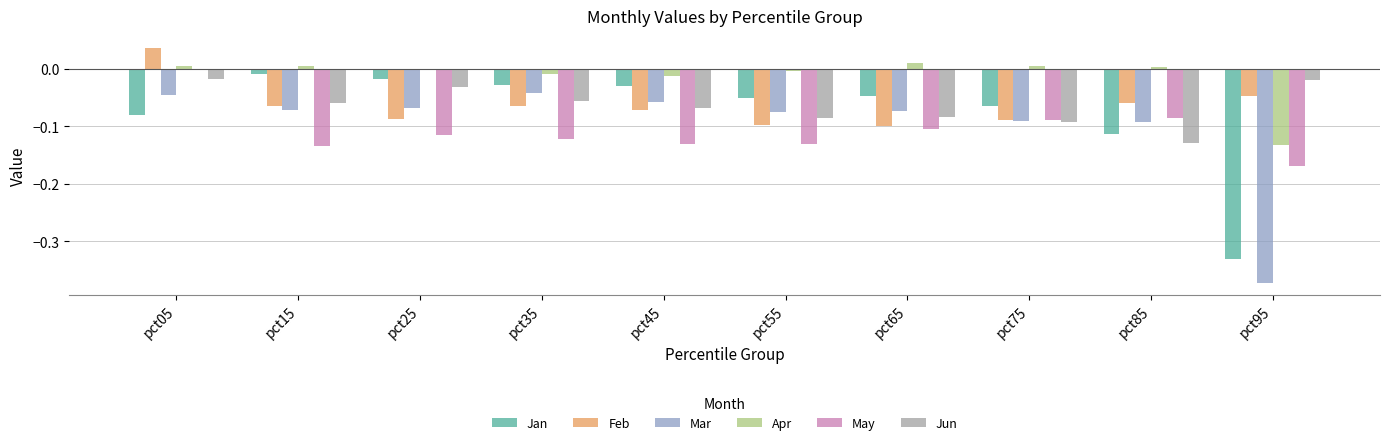

Which category has the highest value across all series?

pct05